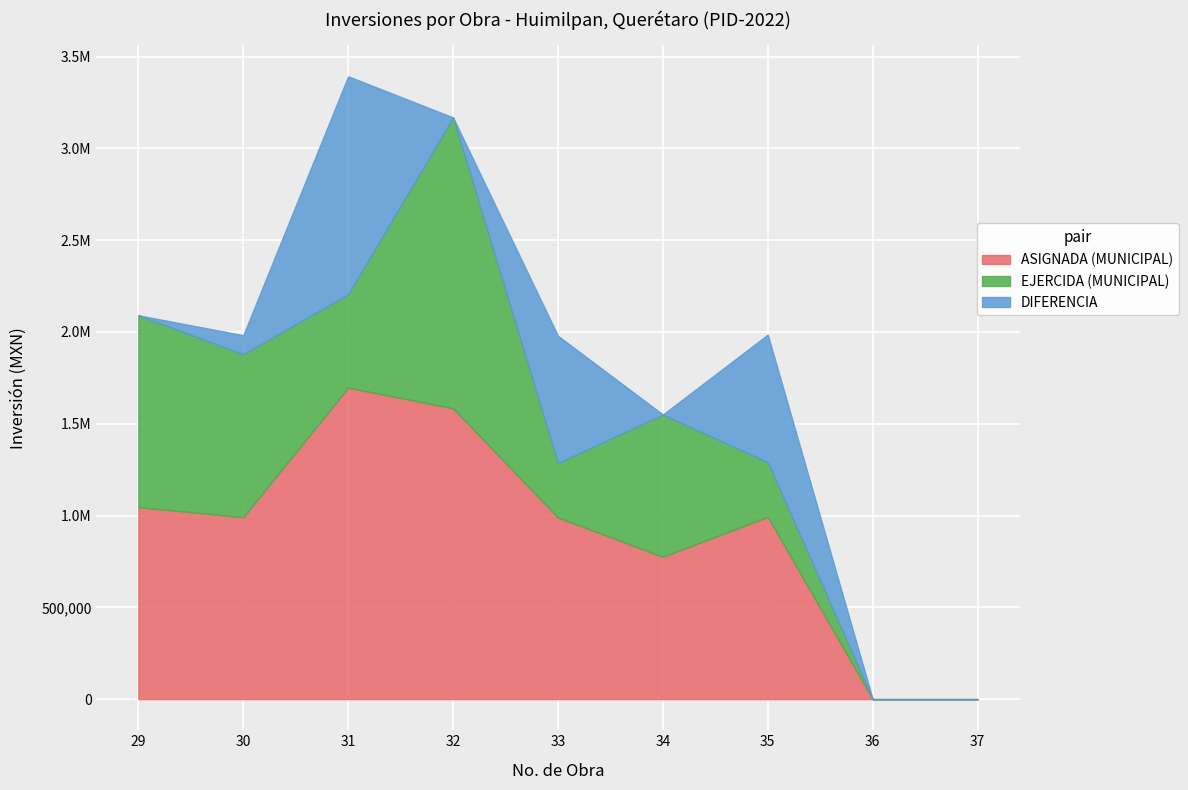

What is the total value across all series at 30?

1982440.7